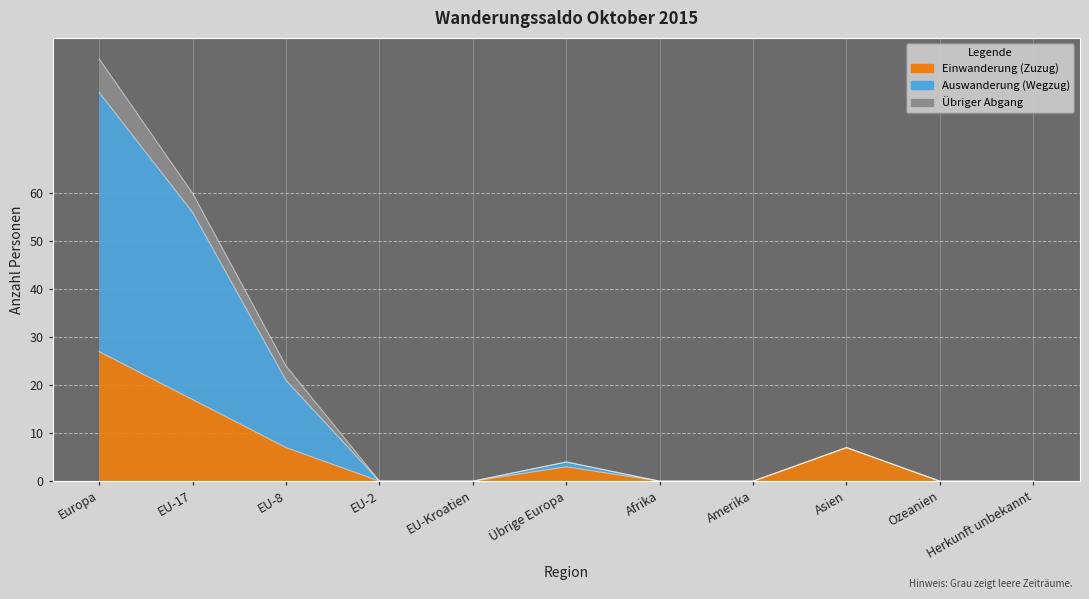

At which label is Einwanderung (Zuzug) closest to 13?

EU-17